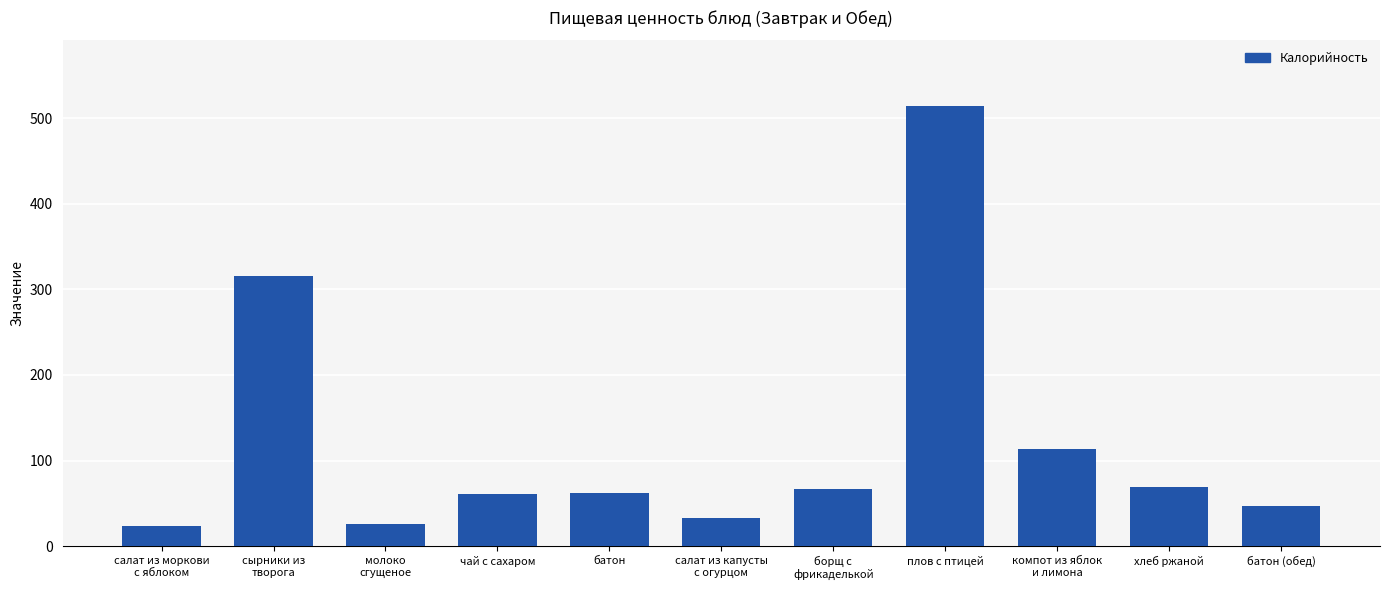

How many bars are there in total?

11